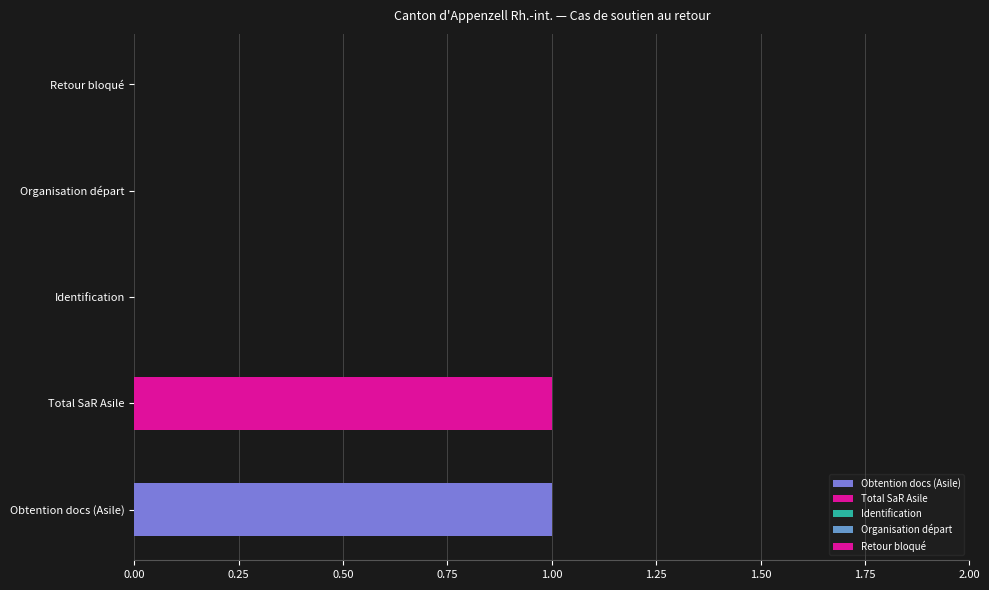

What is the greatest value displayed?

1